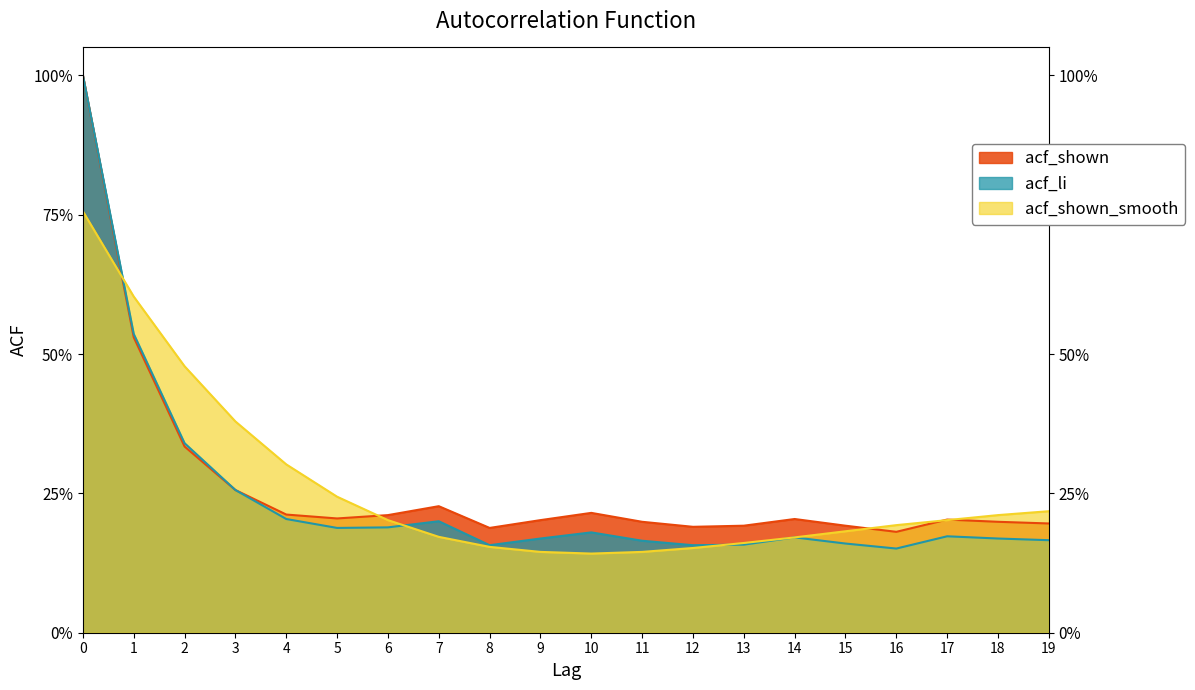

List the labels in order of acf_shown_smooth value, smallest first.

10, 9, 11, 12, 8, 13, 14, 7, 15, 16, 6, 17, 18, 19, 5, 4, 3, 2, 1, 0